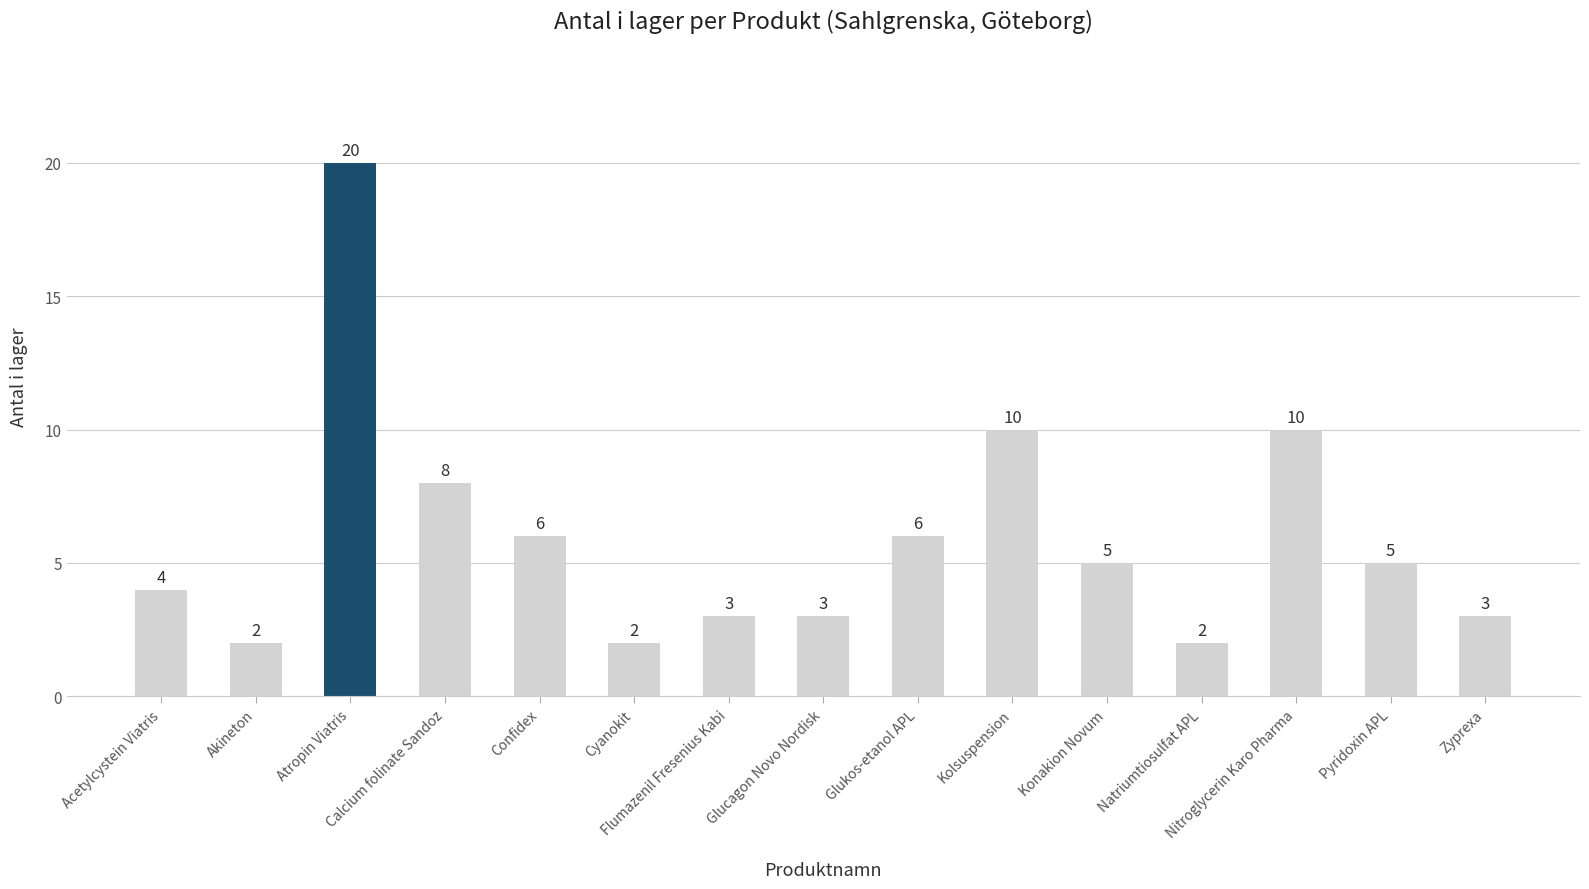

Count the number of categories in the chart.

15